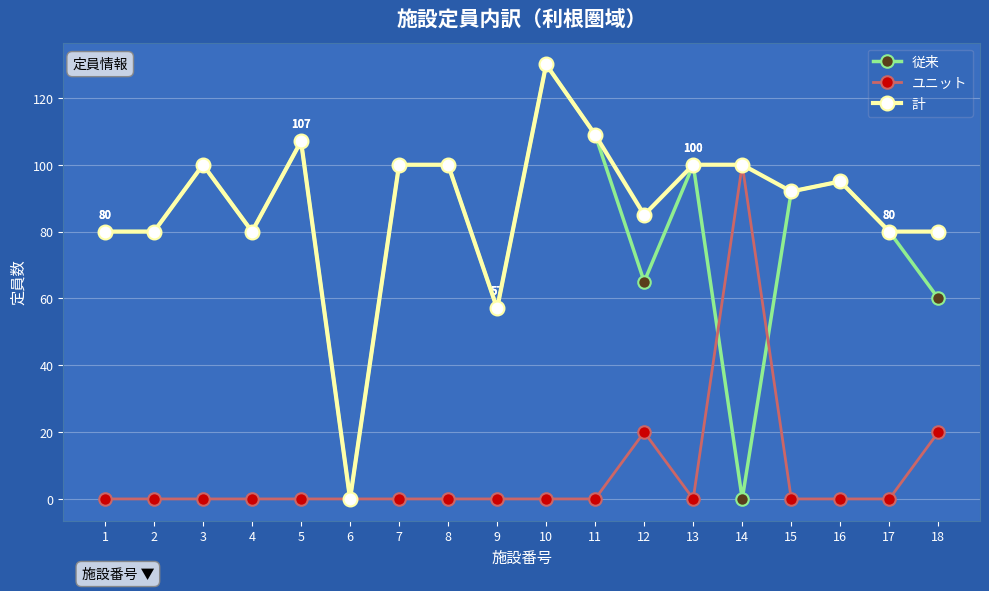

At which category does the chart reach its peak across all series?

10